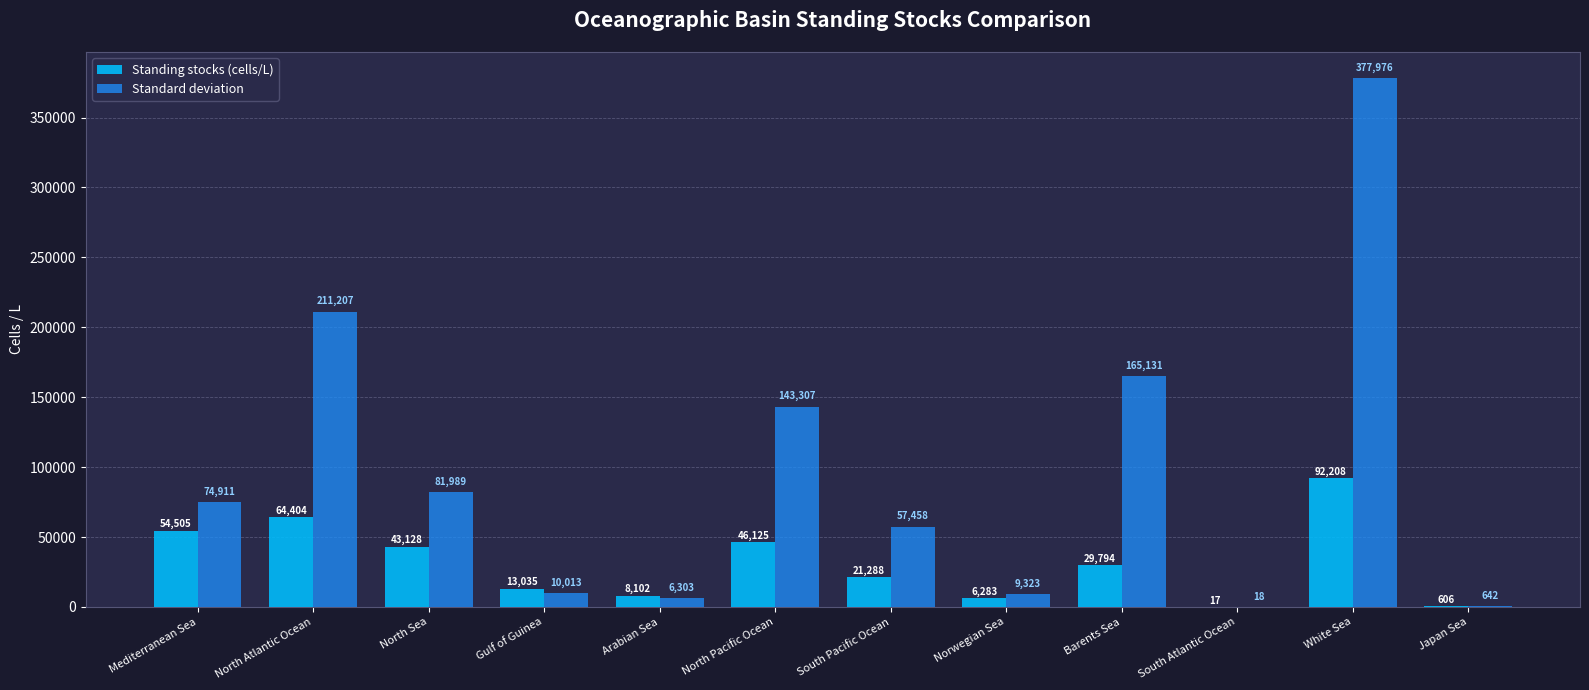

Which label corresponds to the largest value in the chart?

White Sea